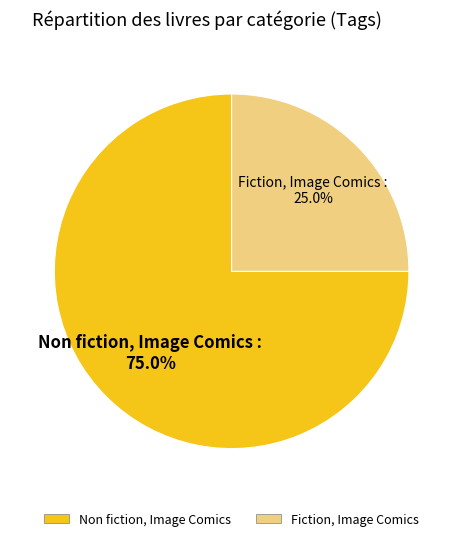

How many slices are in this pie chart?

2